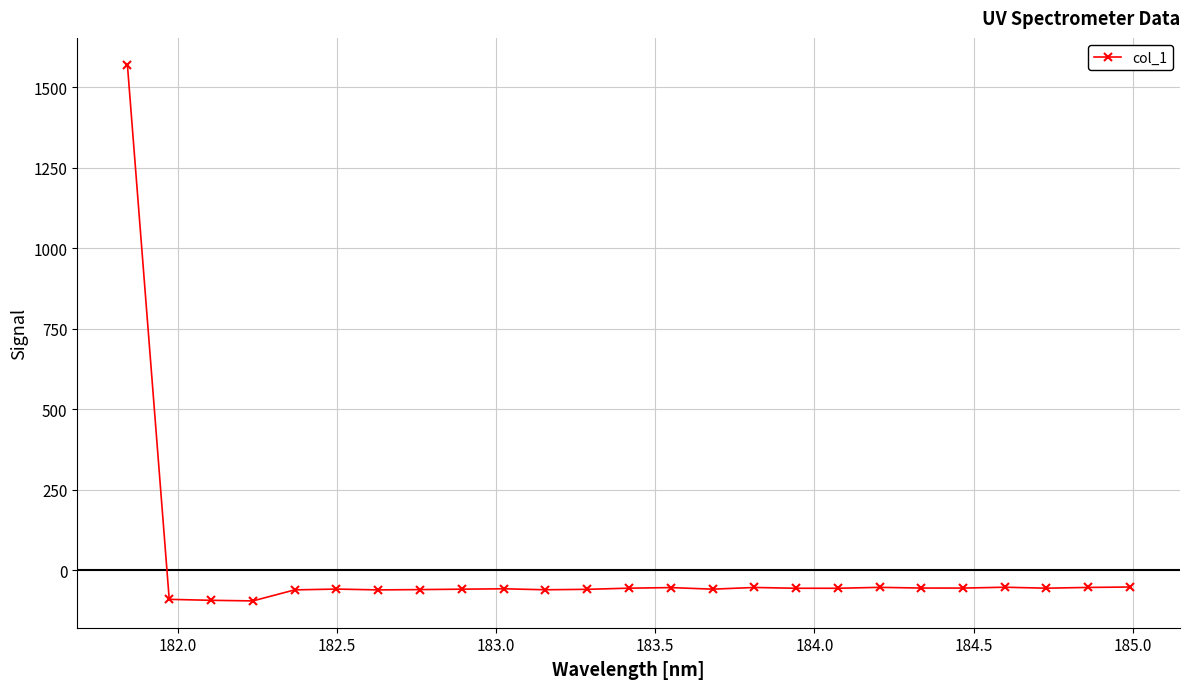

What is the smallest value displayed?

-95.7